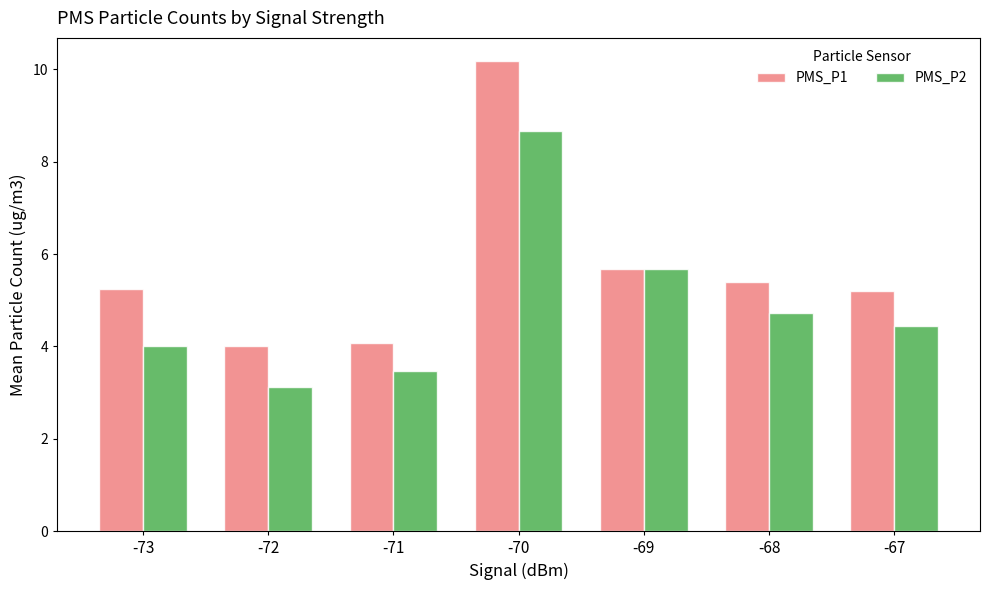

Which series has the widest spread of values?

PMS_P1